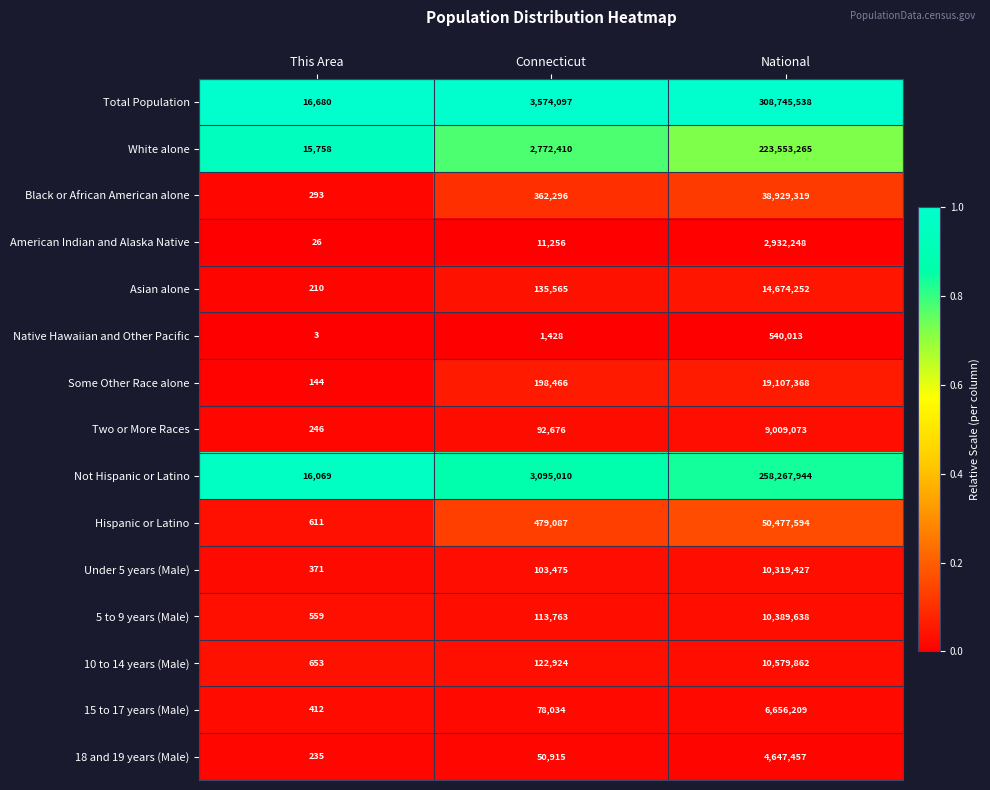

True or false: 18 and 19 years (Male) has a value of 50915 at Connecticut.

True